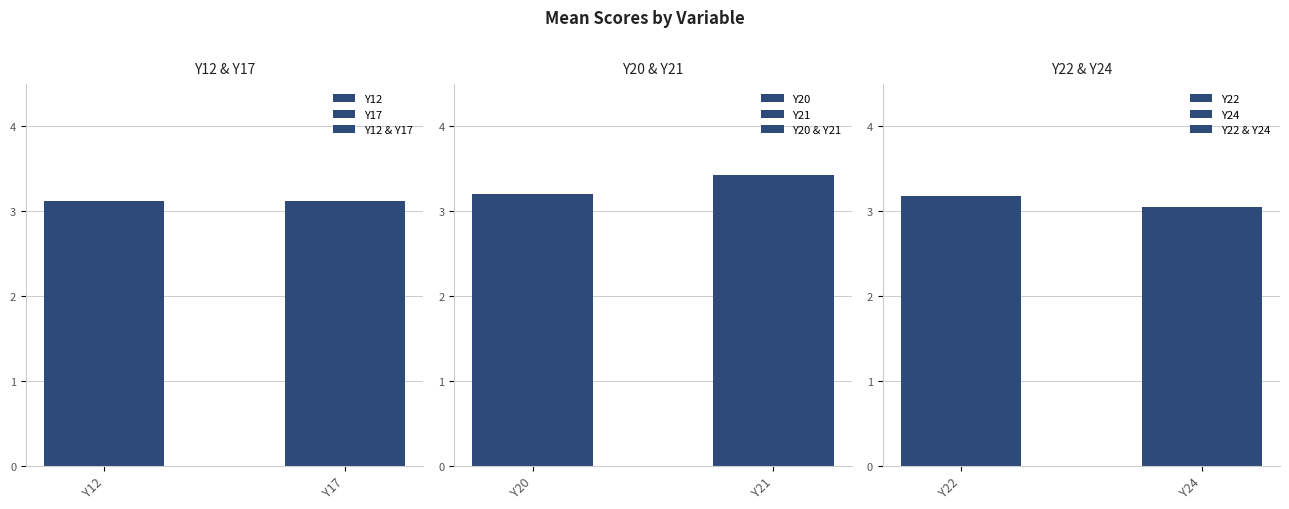

Rank the series by their maximum value, from highest to lowest.

Y20 & Y21, Y22 & Y24, Y12 & Y17